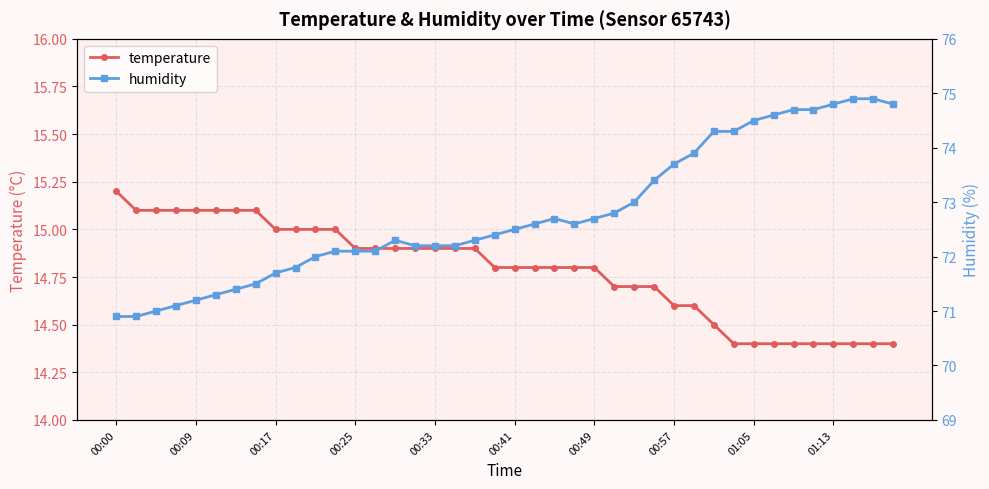

At how many categories does at least one series exceed 37?

40